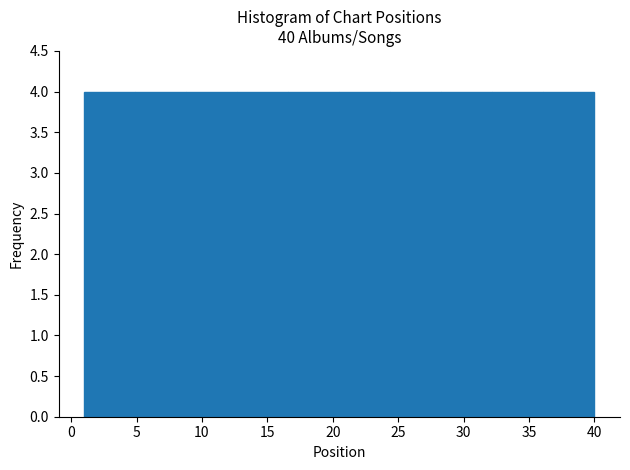

Reading left to right, list every bar in this chart as the range it spans on the x-axis followed by its height. Neither the bar edges nor the heights are printed on the chart, so give them approximately, as read against the axes.

1.0 to 4.9: 4
4.9 to 8.8: 4
8.8 to 12.7: 4
12.7 to 16.6: 4
16.6 to 20.5: 4
20.5 to 24.4: 4
24.4 to 28.3: 4
28.3 to 32.2: 4
32.2 to 36.1: 4
36.1 to 40.0: 4